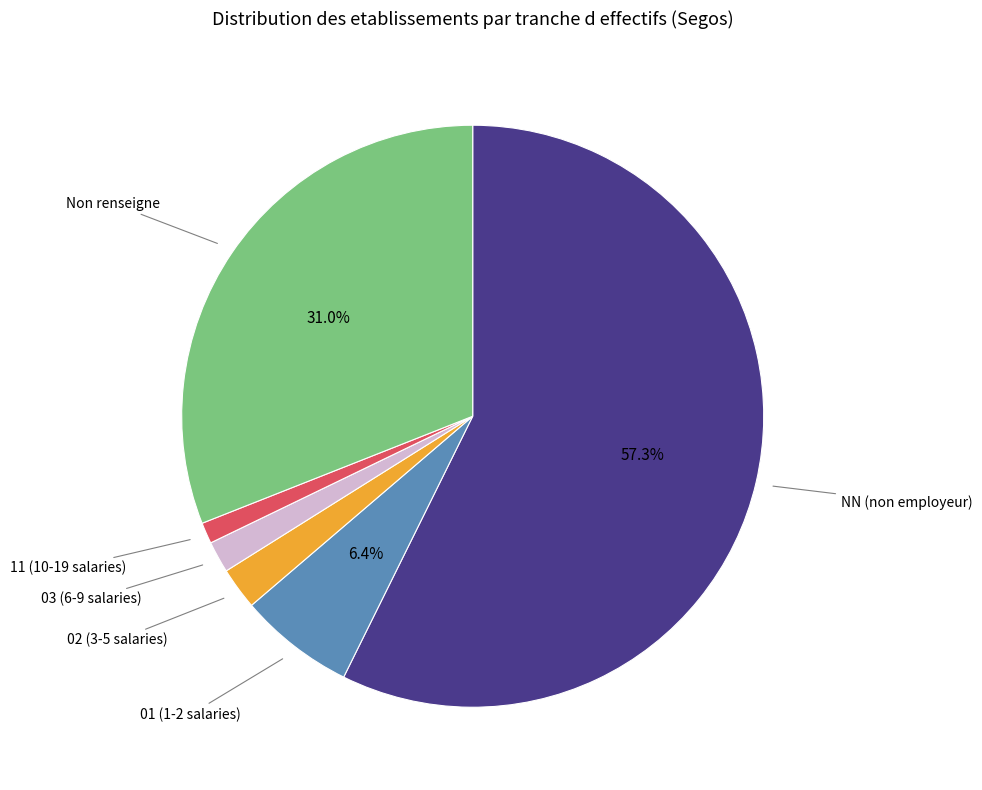

Count the number of slices in the pie.

6